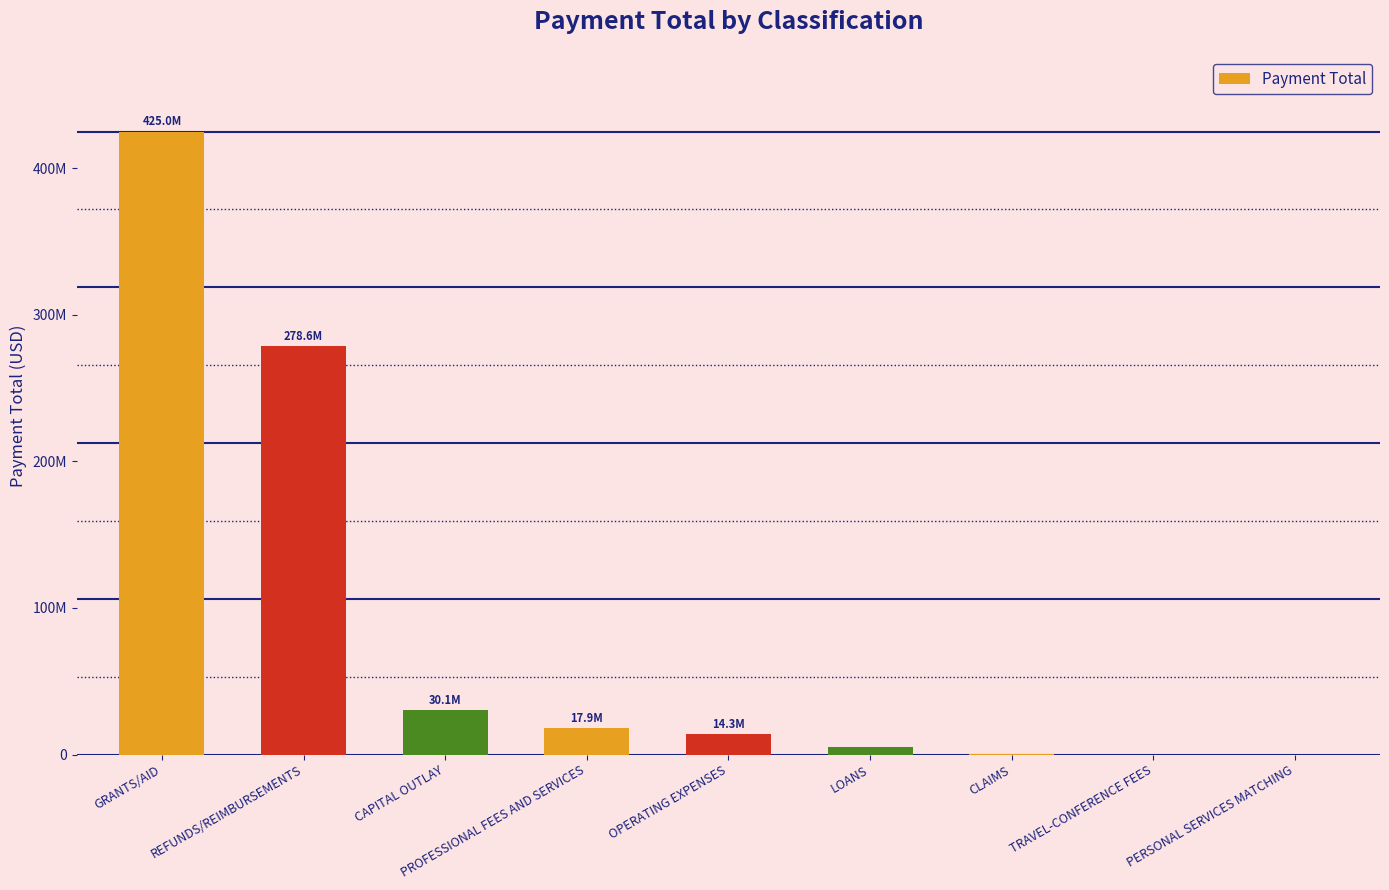

What is the value of the 4th bar from the left?

17920410.4